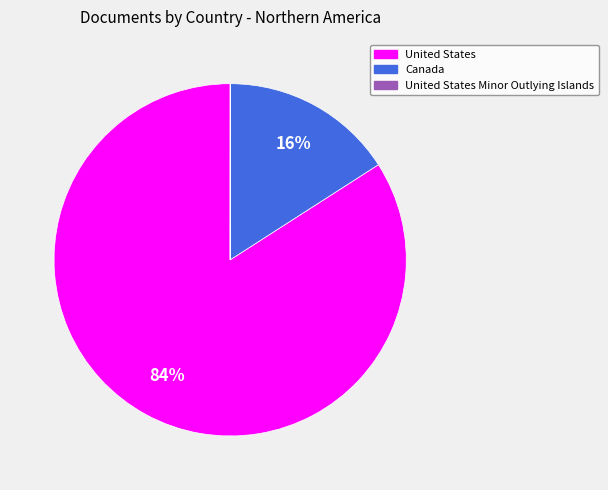

To the nearest percent, what is the average slice percentage?

33%